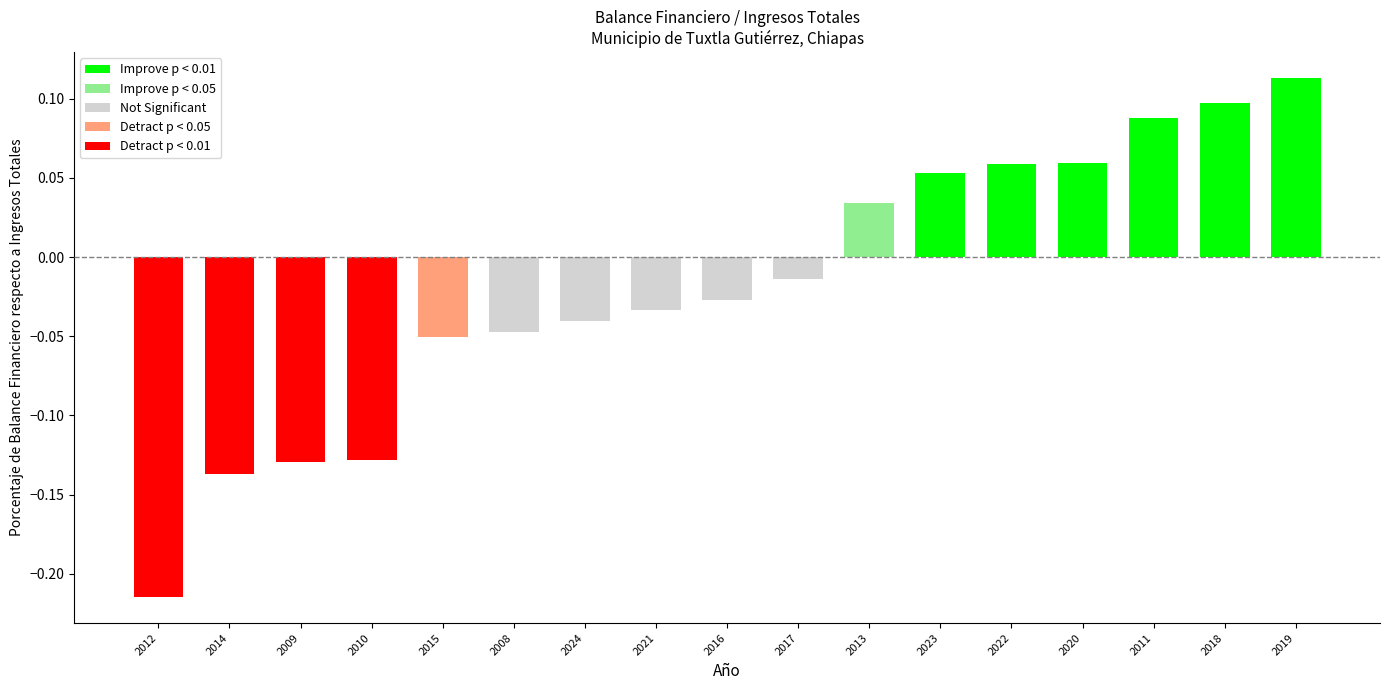

What is the label of the 3rd bar from the right?

2011